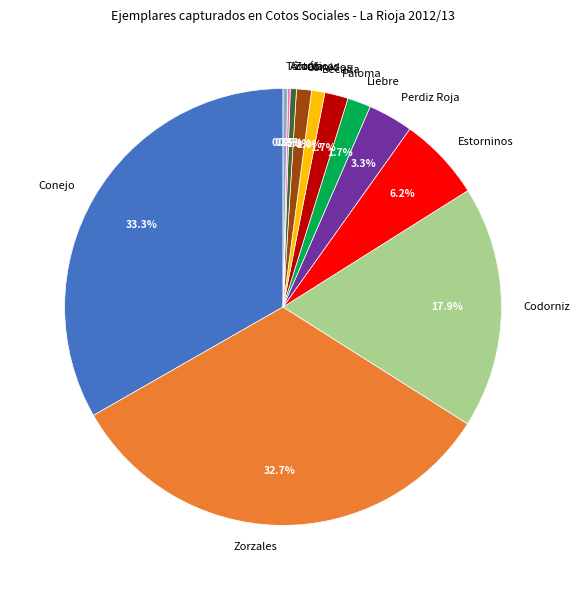

Is there any slice that represents more than half of the pie?

No